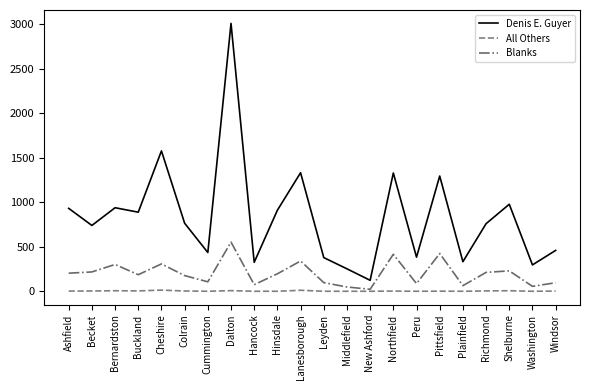

What position from the left is Leyden?

12